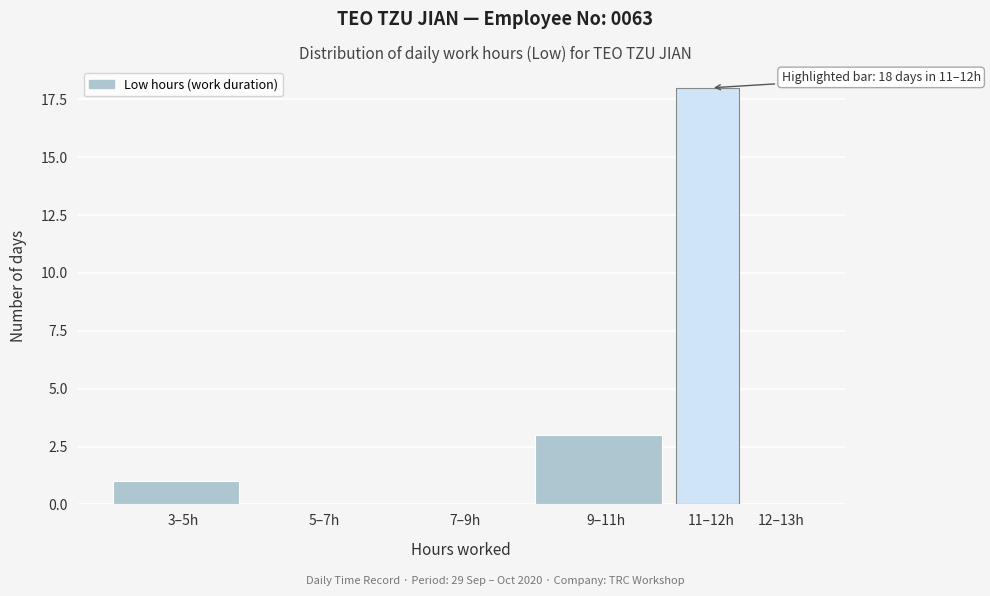

Reading left to right, list all the values displayed in this chart.

3–5h=1	5–7h=0	7–9h=0	9–11h=3	11–12h=18	12–13h=0